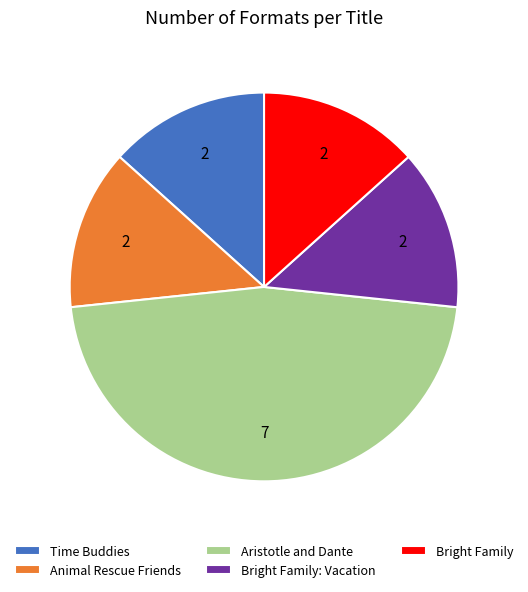

Do Time Buddies and Bright Family together represent more than half of the pie?

No